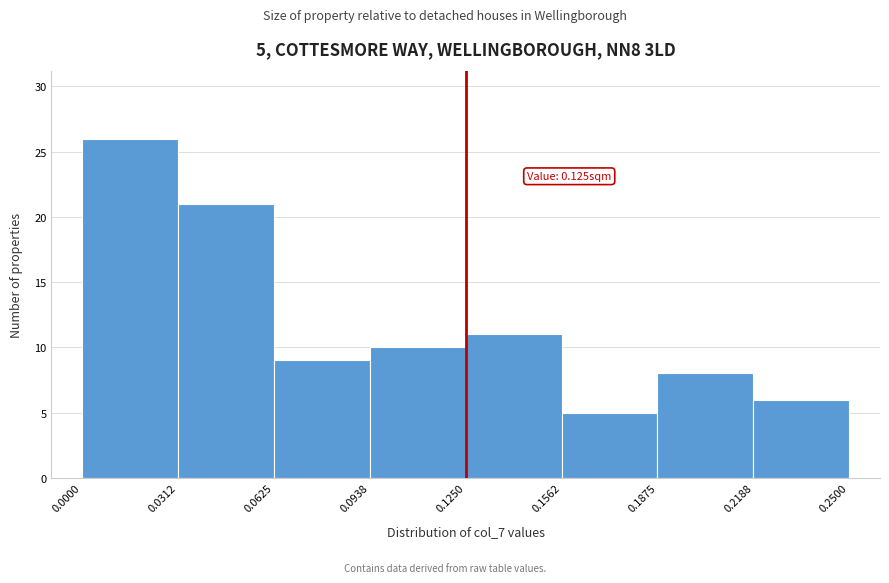

Which range on the x-axis has the tallest bar?

0.0000 to 0.0312